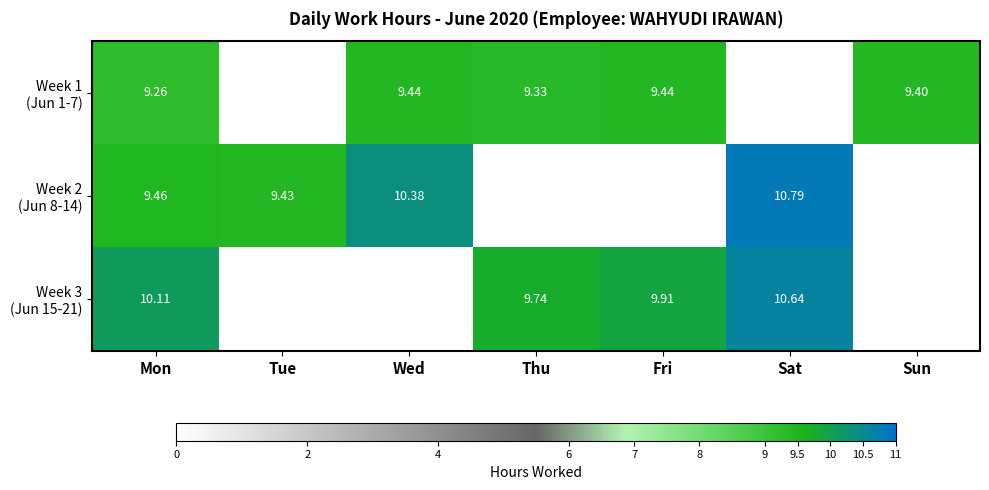

True or false: Week 2 (Jun 8-14) has a value of 9.4 at Tue.

True